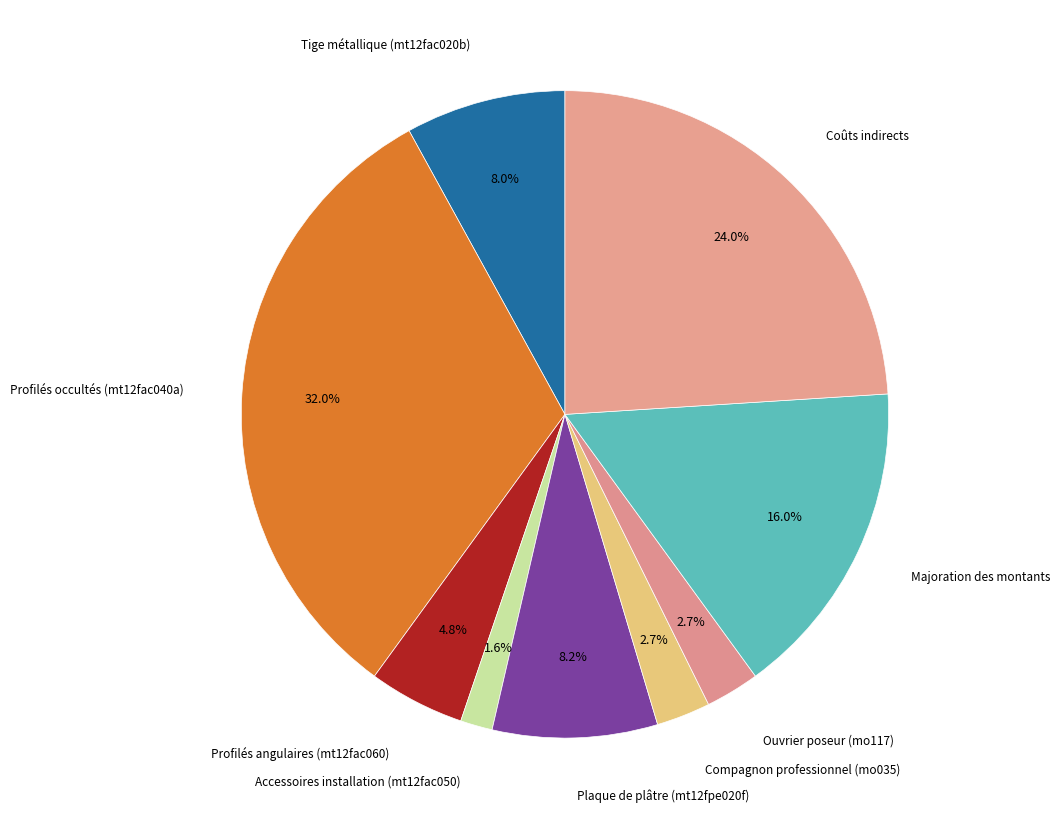

To the nearest percent, what is the average slice percentage?

11%